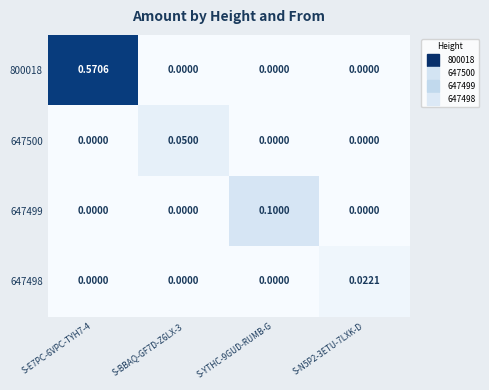

Reading right to left, extract all data points from this chart.

800018: S-N5P2-3ETU-7LXK-D=0.0	S-YTHC-9GUD-RUMB-G=0.0	S-BBAQ-GF7D-Z6LX-3=0.0	S-E7PC-6VPC-TYH7-4=0.6
647500: S-N5P2-3ETU-7LXK-D=0.0	S-YTHC-9GUD-RUMB-G=0.0	S-BBAQ-GF7D-Z6LX-3=0.1	S-E7PC-6VPC-TYH7-4=0.0
647499: S-N5P2-3ETU-7LXK-D=0.0	S-YTHC-9GUD-RUMB-G=0.1	S-BBAQ-GF7D-Z6LX-3=0.0	S-E7PC-6VPC-TYH7-4=0.0
647498: S-N5P2-3ETU-7LXK-D=0.0	S-YTHC-9GUD-RUMB-G=0.0	S-BBAQ-GF7D-Z6LX-3=0.0	S-E7PC-6VPC-TYH7-4=0.0